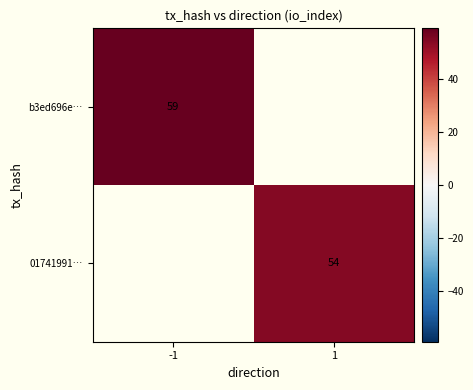

True or false: b3ed696e… has a value of 22 at -1.

False